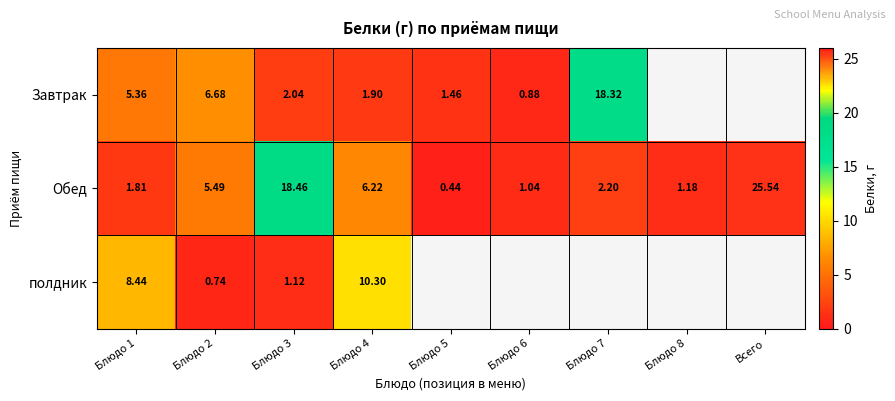

At Блюдо 2, list the series in order from smallest to largest.

полдник, Обед, Завтрак